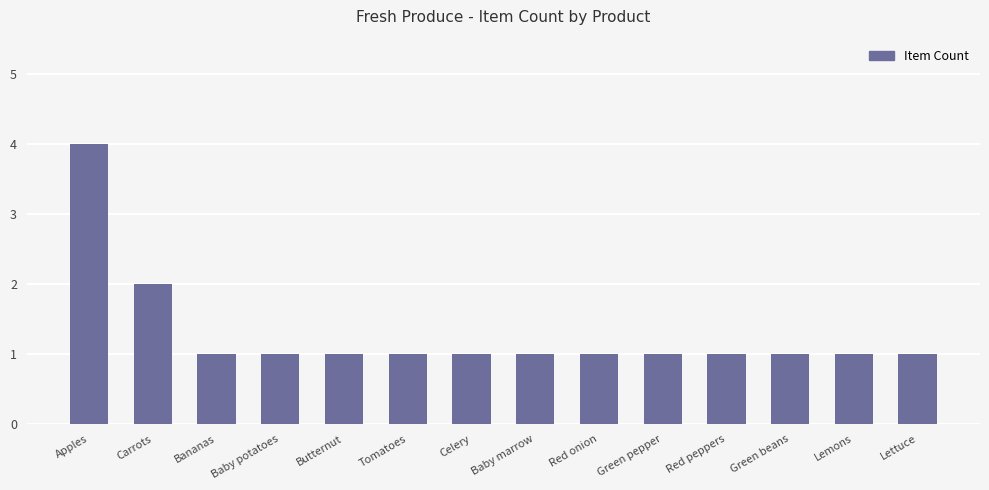

The value at Lemons is 2. True or false?

False